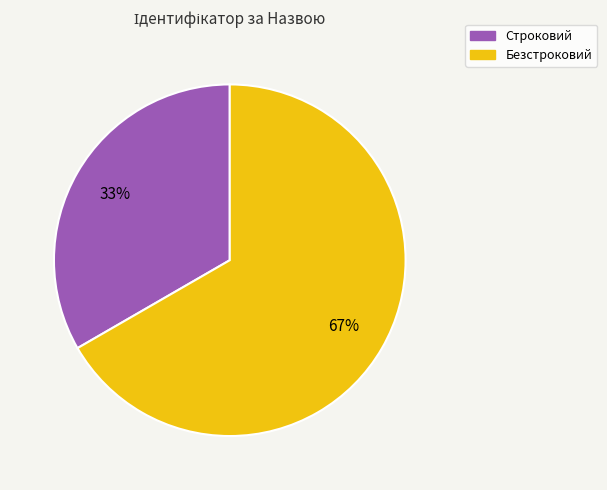

To the nearest percent, what is the combined percentage of Строковий and Безстроковий?

100%